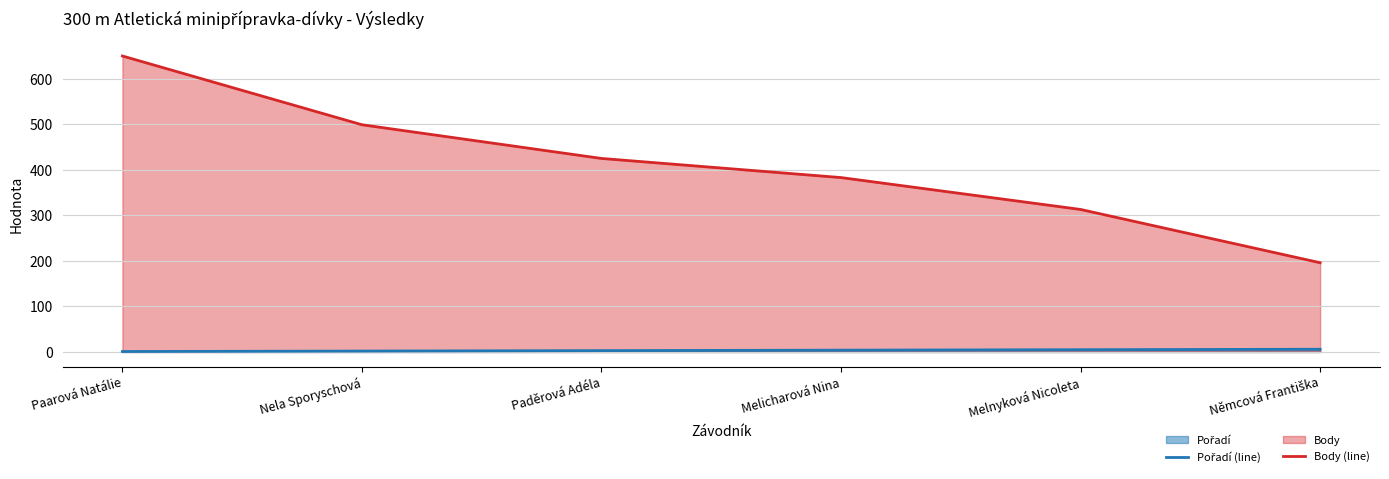

What are all the series names shown in the legend?

Pořadí (line), Body (line)